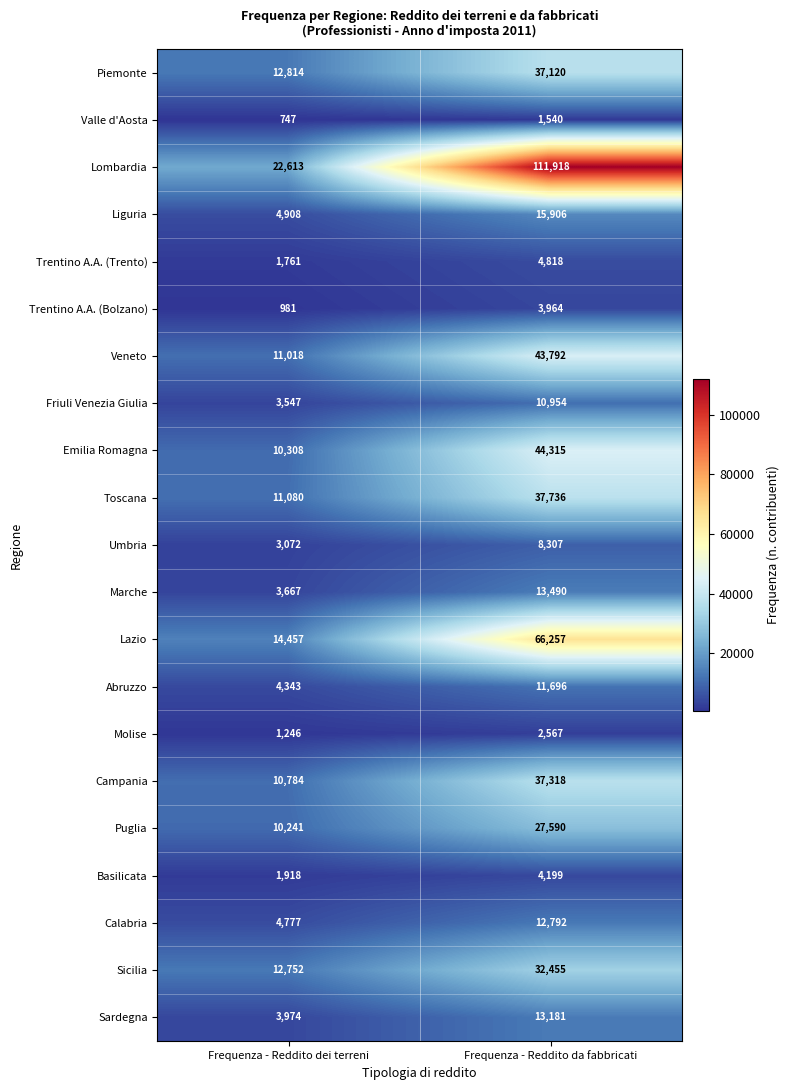

True or false: Puglia has a value of 17777 at Frequenza - Reddito dei terreni.

False